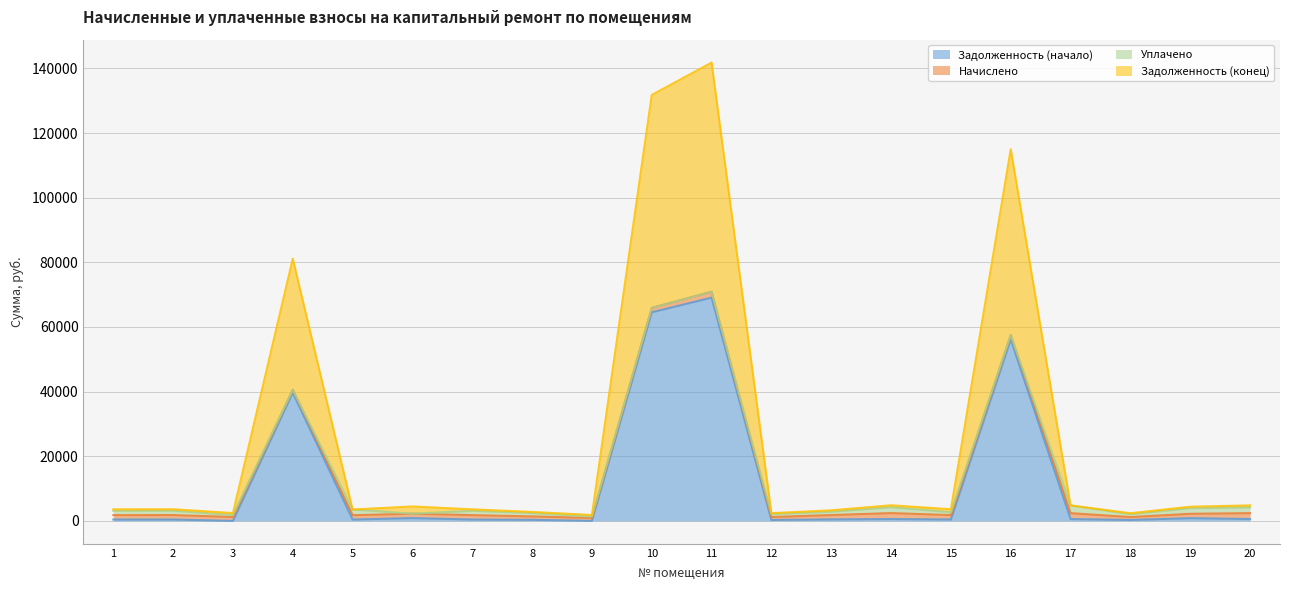

What are all the series names shown in the legend?

Задолженность (начало), Начислено, Уплачено, Задолженность (конец)